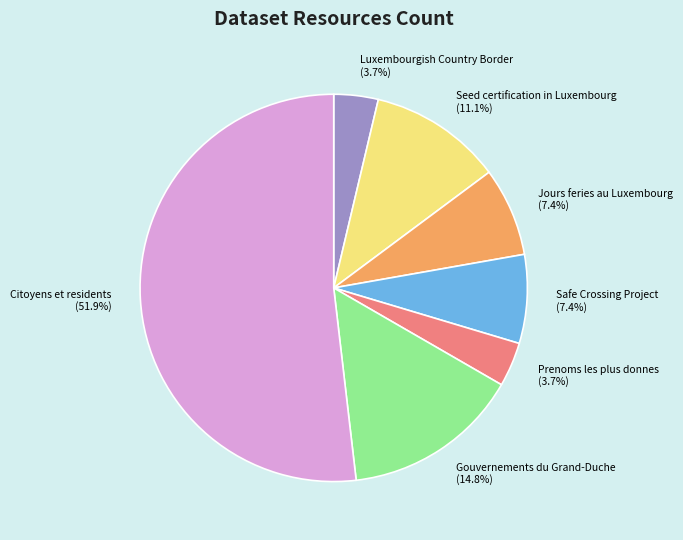

Count the number of slices in the pie.

7